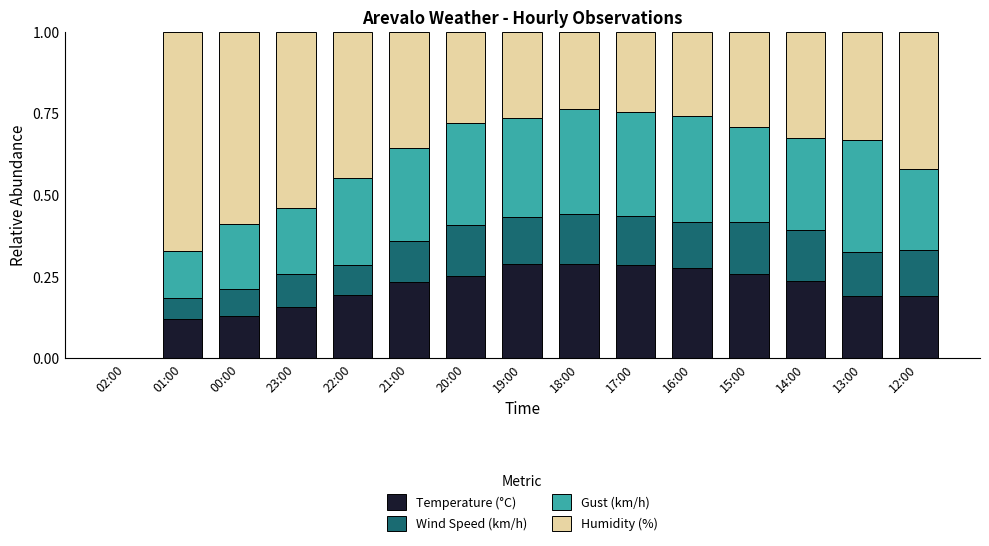

What is the sum of all Temperature (°C) values?

3.1